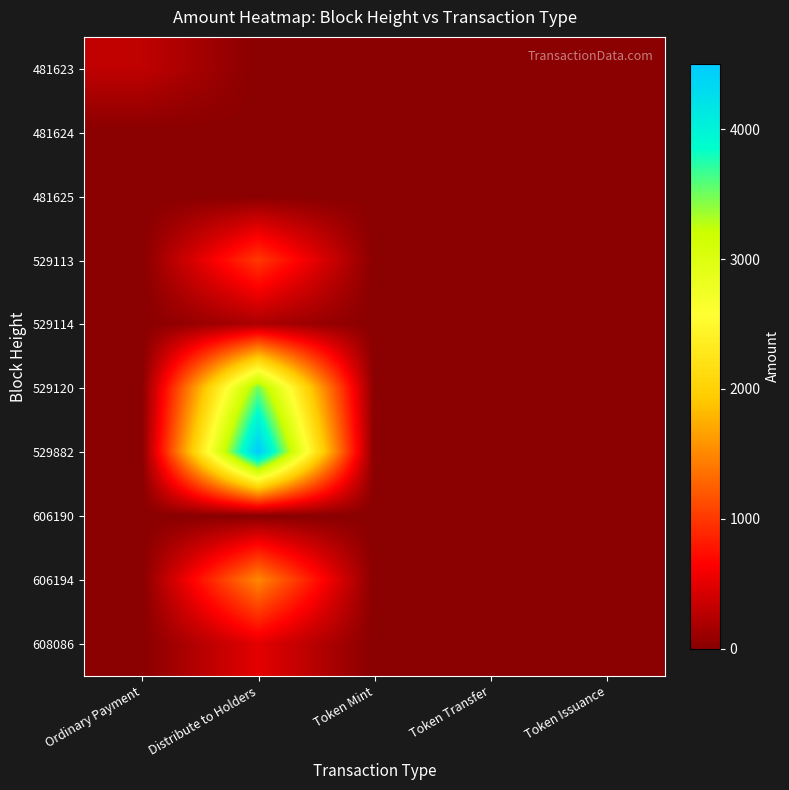

How many data points does each series have?

5